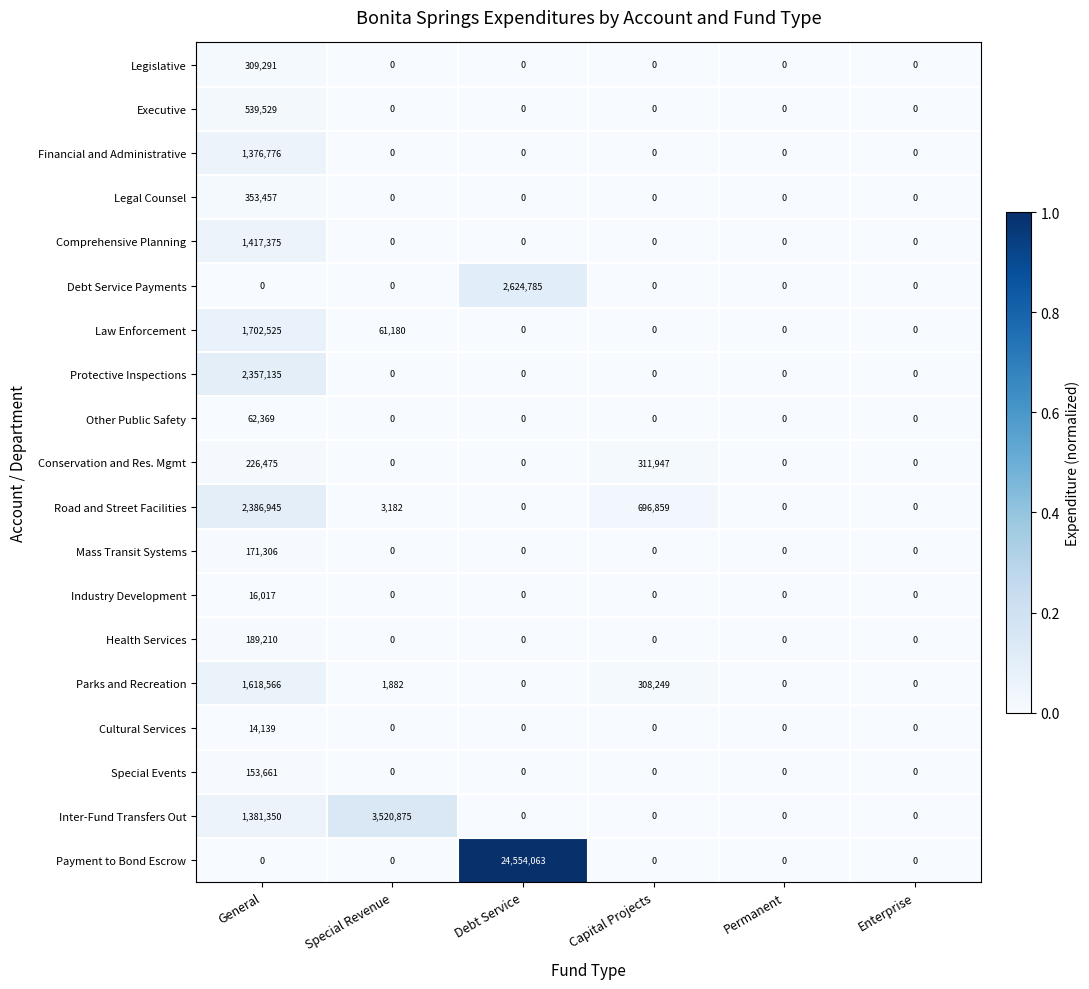

The Protective Inspections series shows 0 at Permanent. True or false?

True